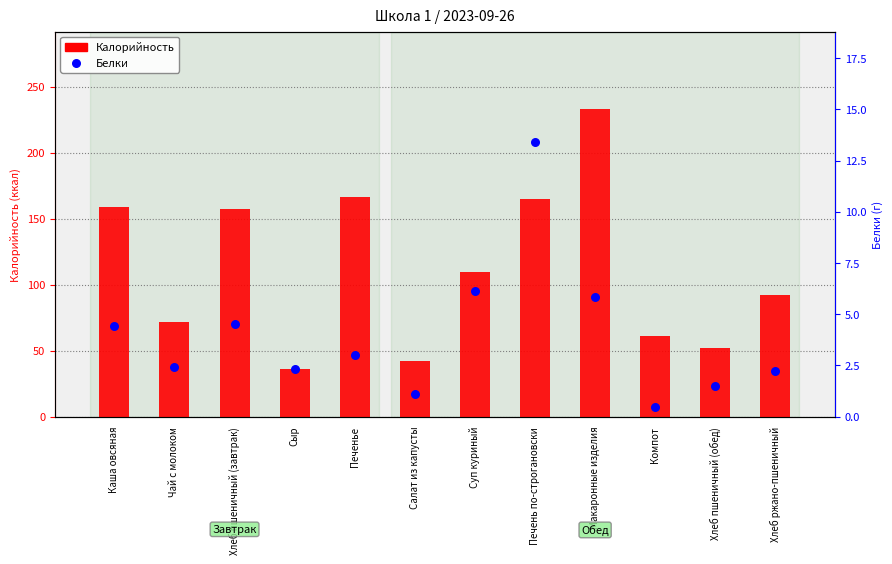

At how many categories does at least one series exceed 118?

5